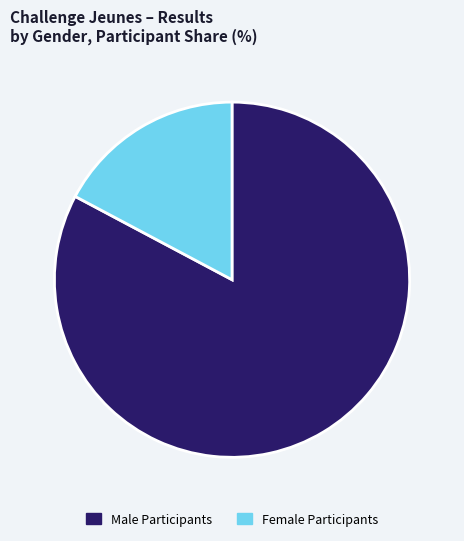

Approximately how many times larger is the value at Male Participants compared to Female Participants?

4.8